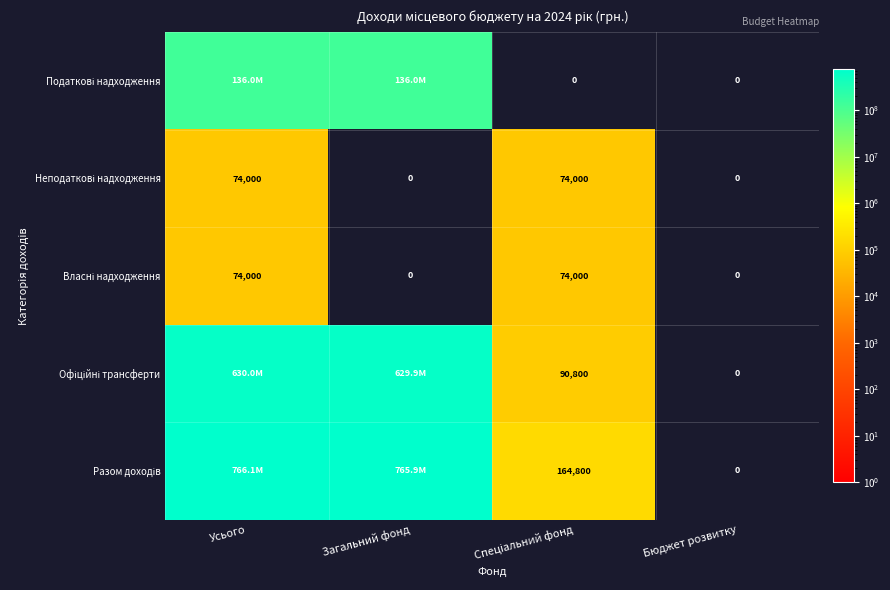

True or false: Неподаткові надходження has a value of -32178 at Бюджет розвитку.

False